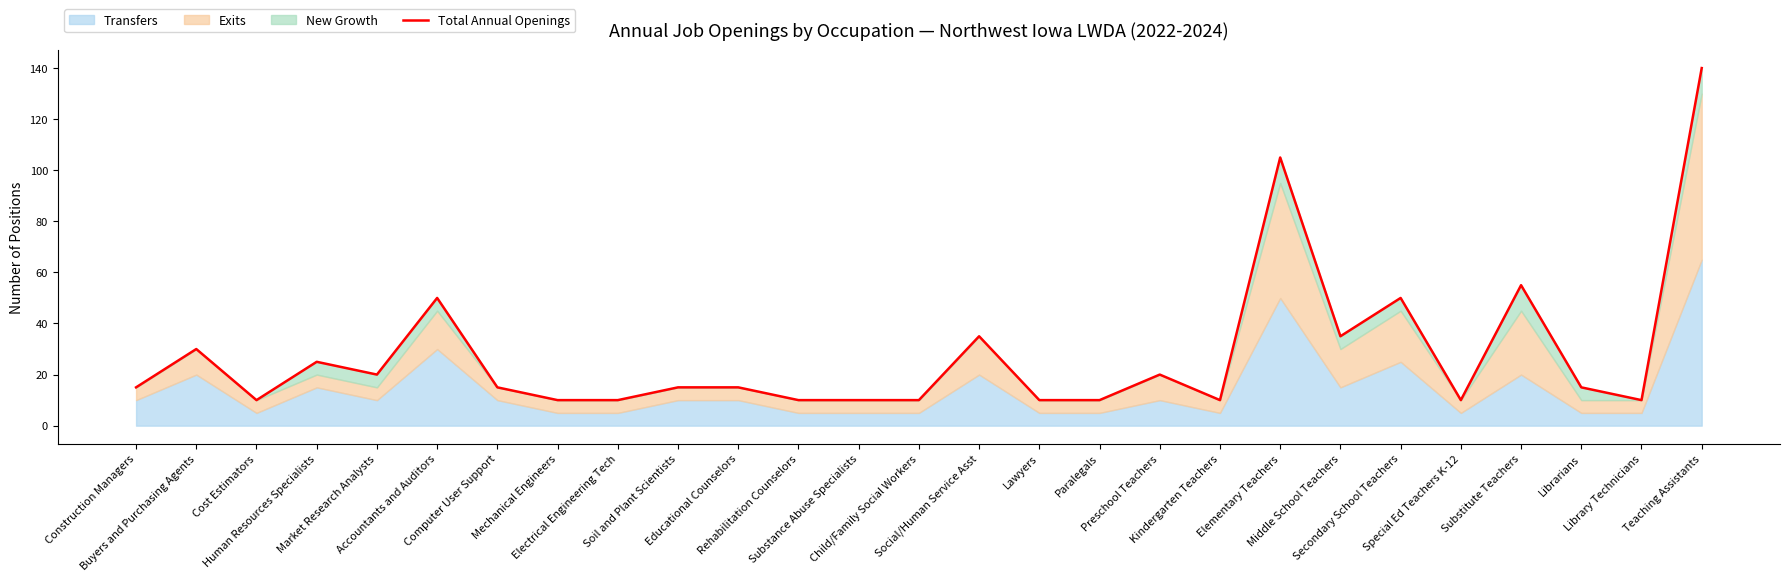

How many categories are shown in the chart?

27